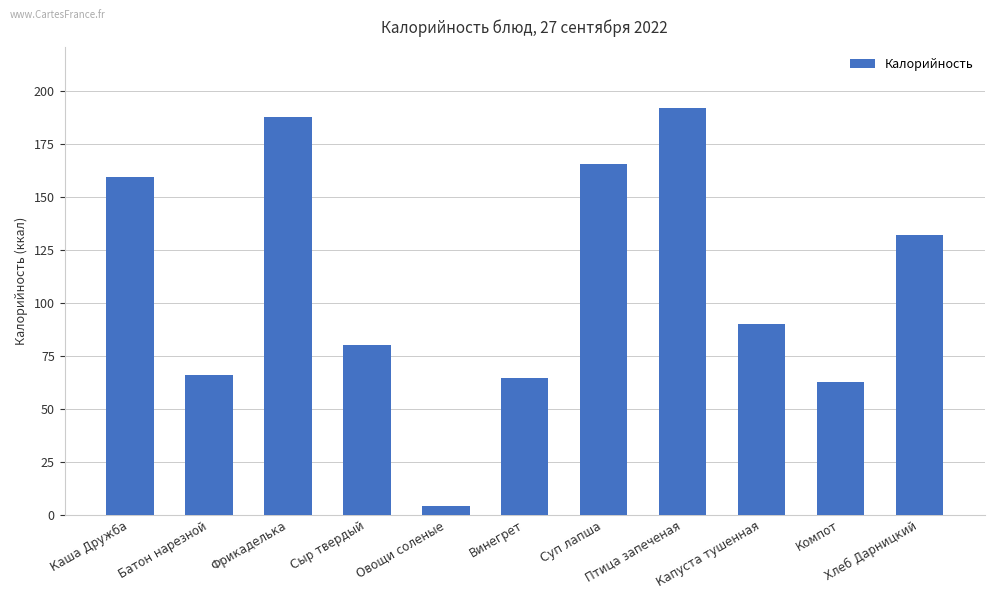

Where is the data nearest to the value 98?

Капуста тушенная